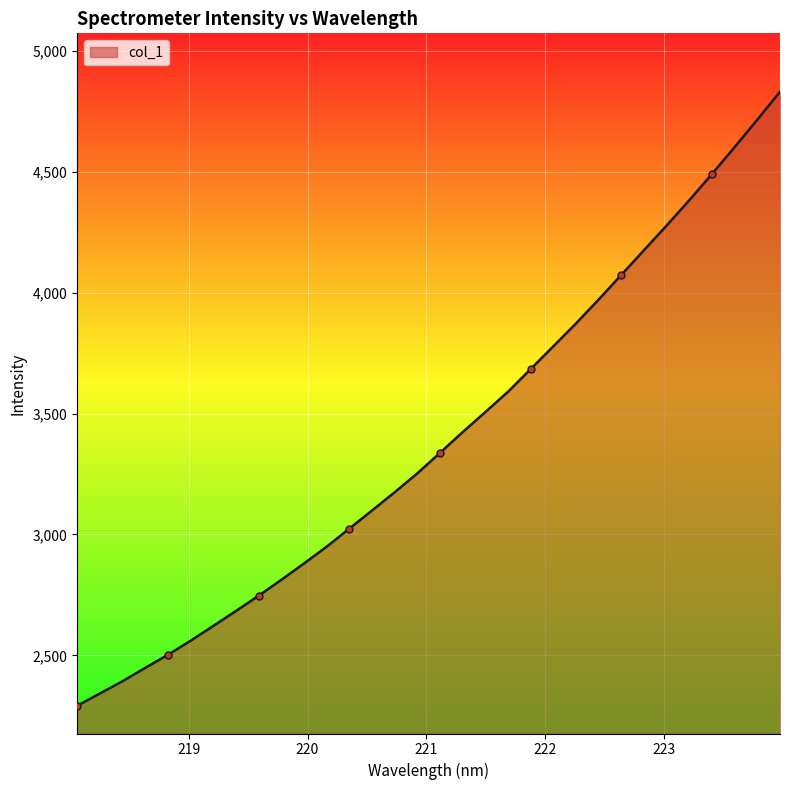

What is the greatest value displayed?

4832.0